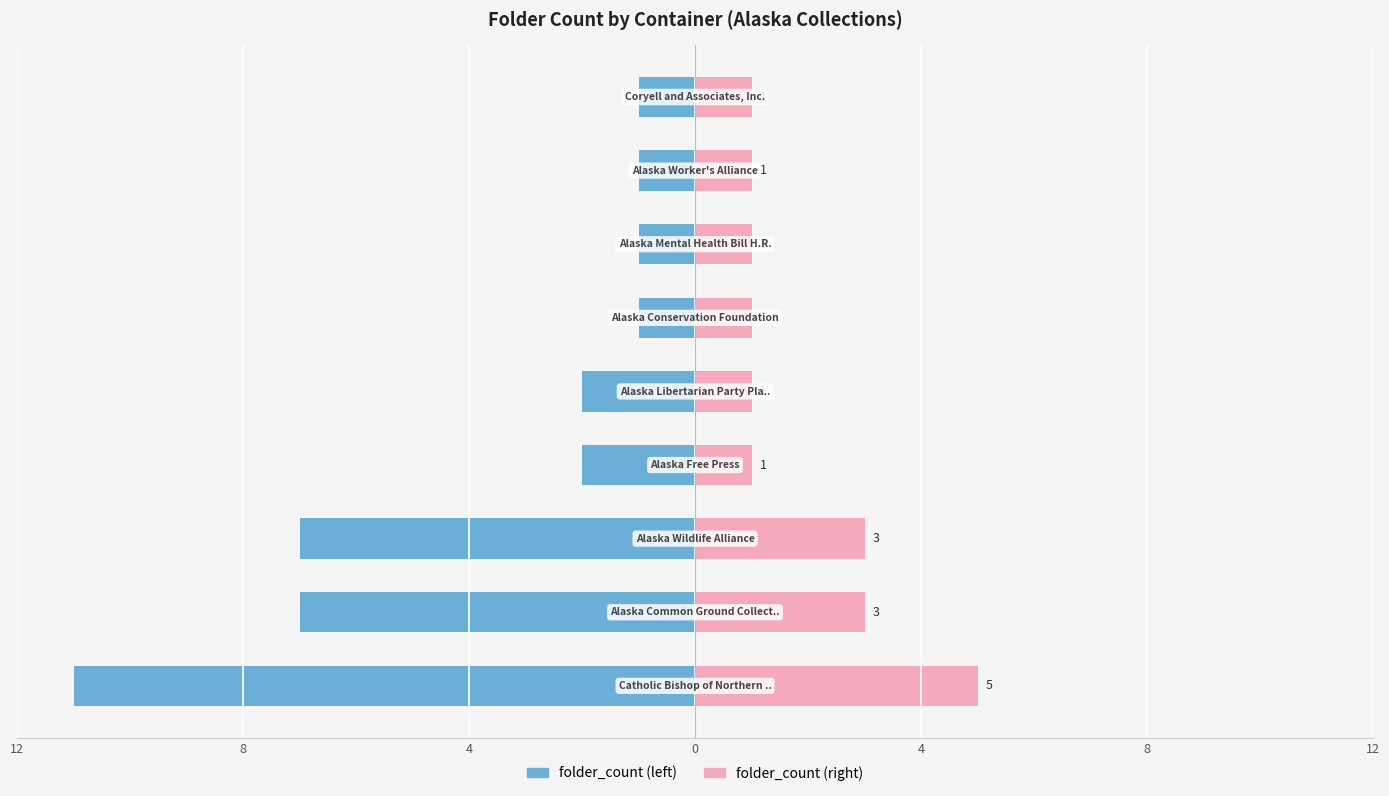

What is the value of the folder_count (left) bar at the 4th from the left?

-2